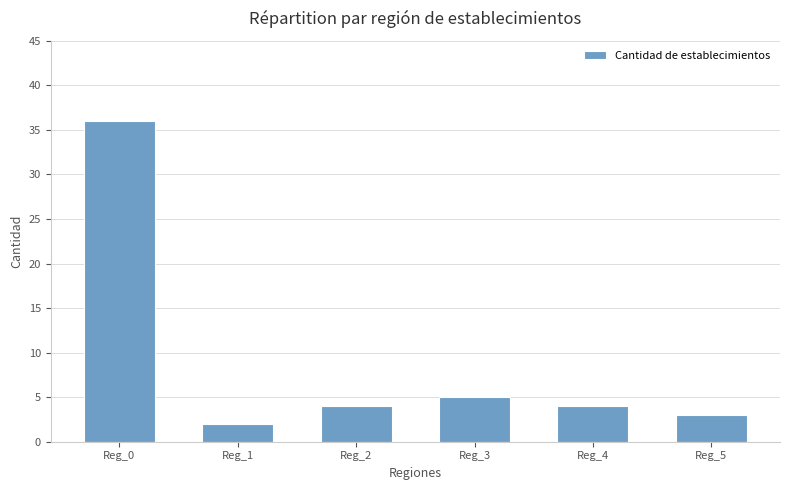

What is the ratio of the value at Reg_4 to the value at Reg_0?

0.1